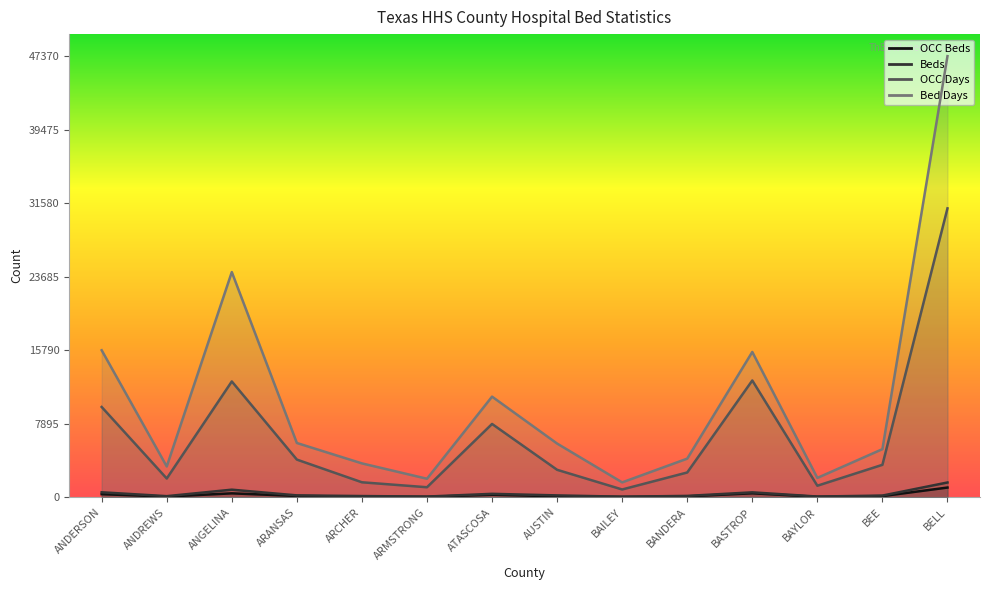

At which label is OCC Days closest to 15925?

BASTROP